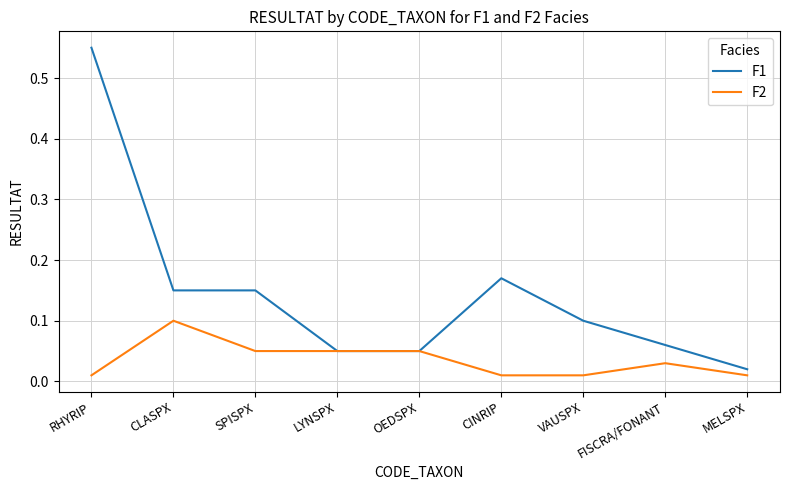

Which category has the highest value in the F1 series?

RHYRIP